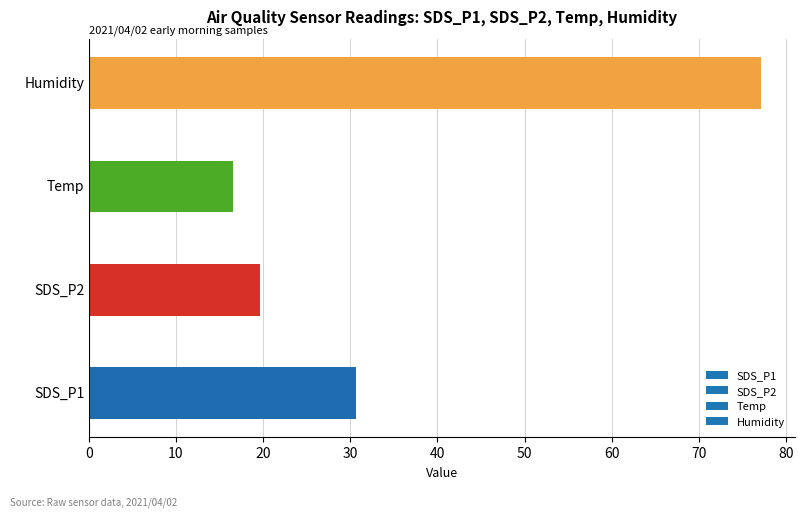

How many categories are shown in the chart?

4